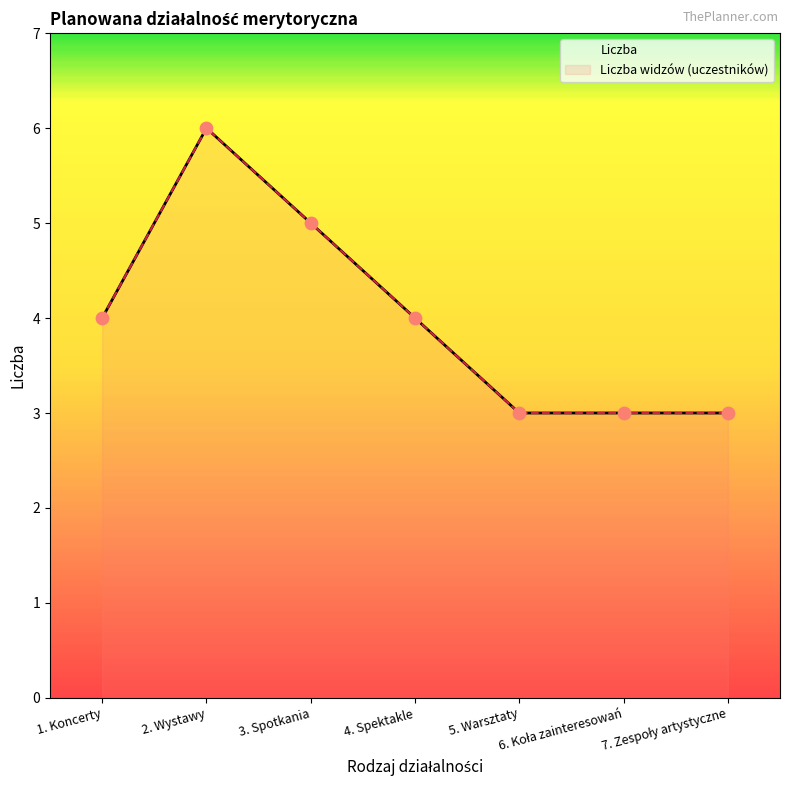

Is the value of Liczba widzów (uczestników) at 4. Spektakle greater than the value of Liczba at 5. Warsztaty?

Yes